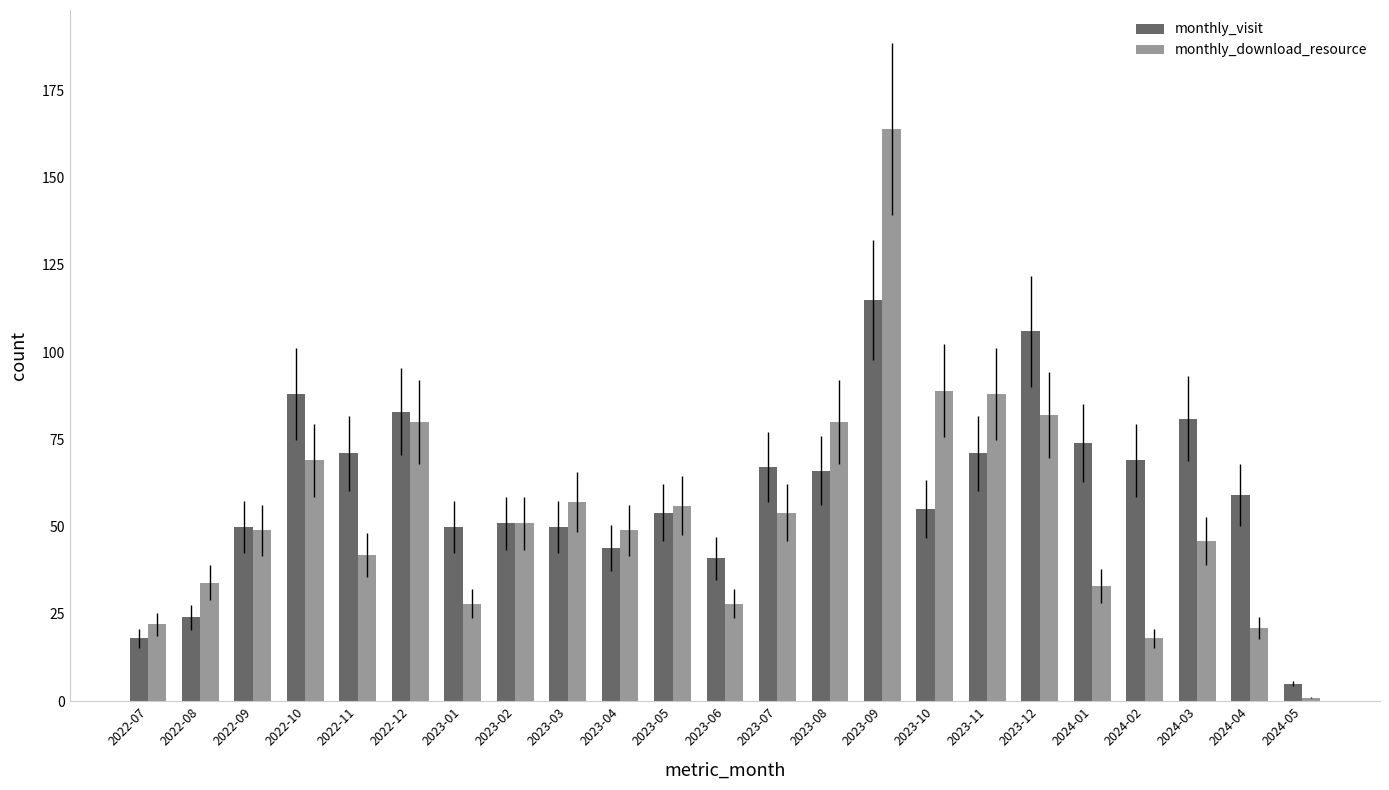

How many bars are there in total?

46